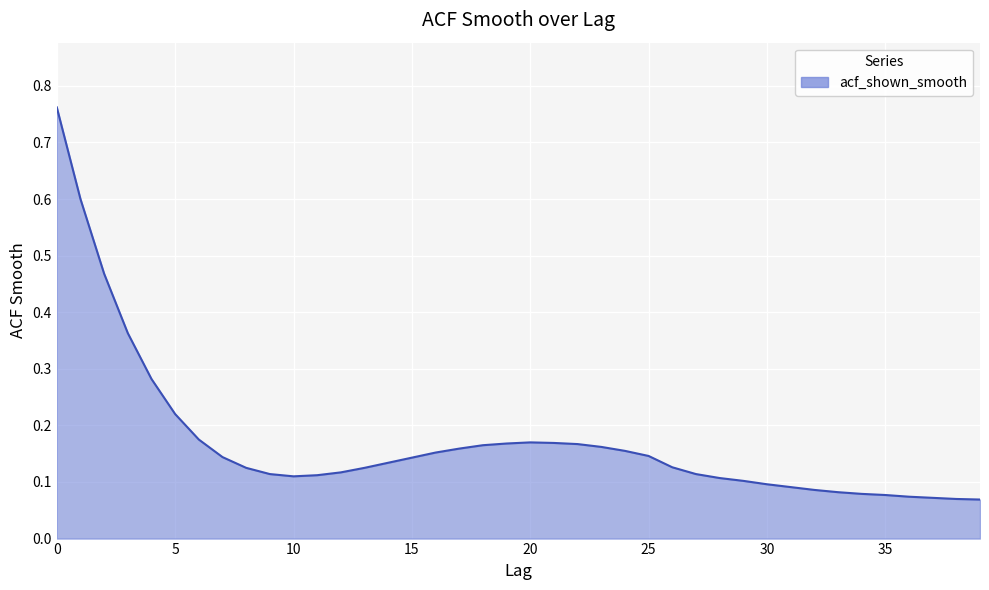

What is the difference between the maximum and minimum values?

0.7